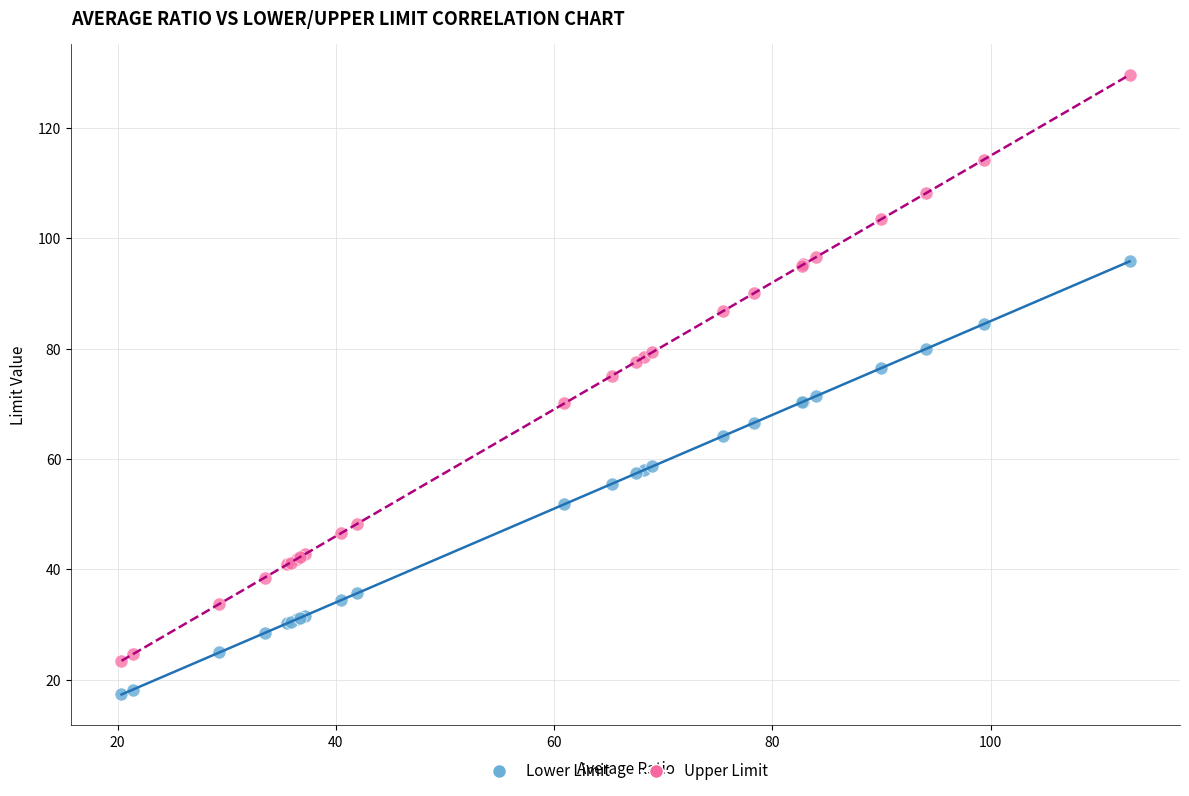

Which series contains the highest Y value?

Upper Limit